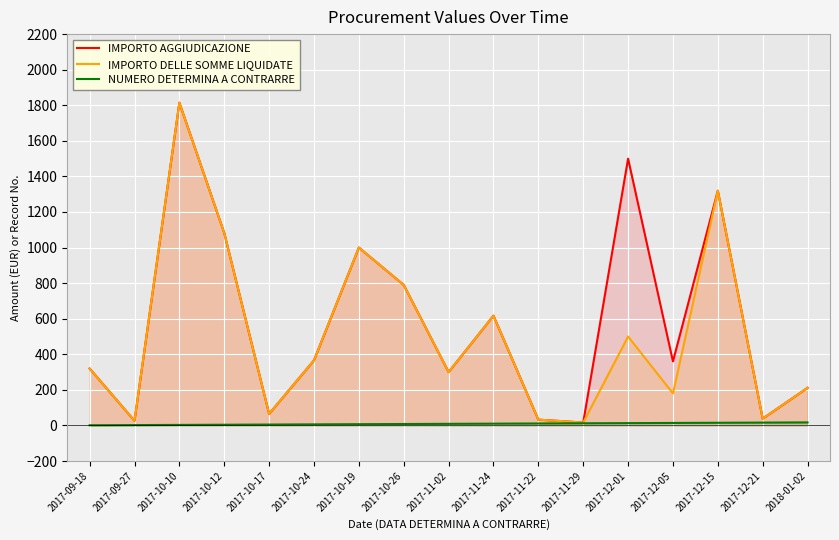

The IMPORTO DELLE SOMME LIQUIDATE series shows 366.0 at 2017-10-24. True or false?

True